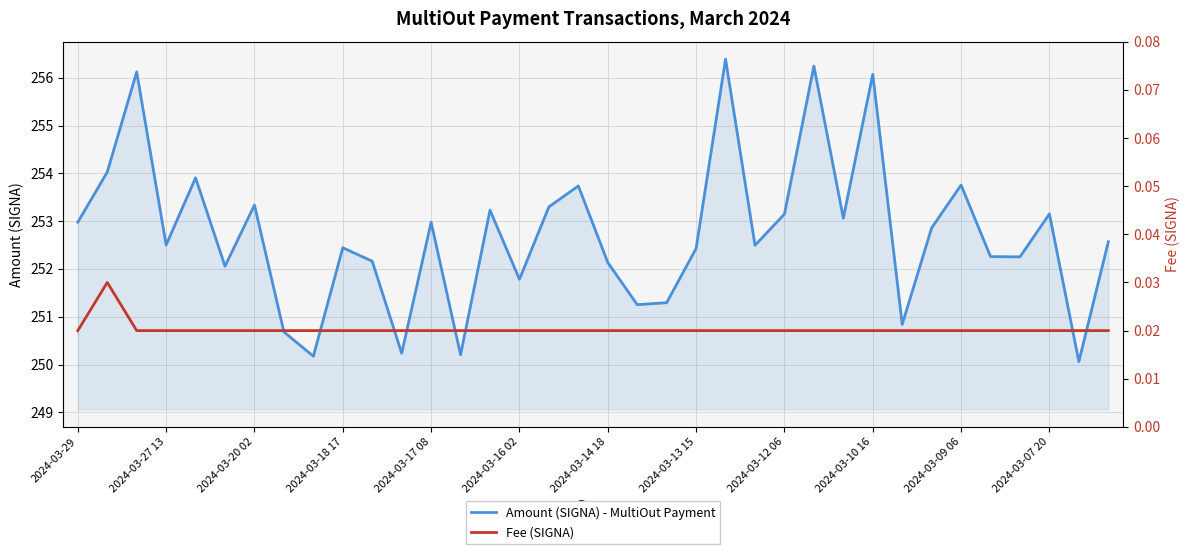

What is the maximum value for Amount (SIGNA) - MultiOut Payment?

256.4